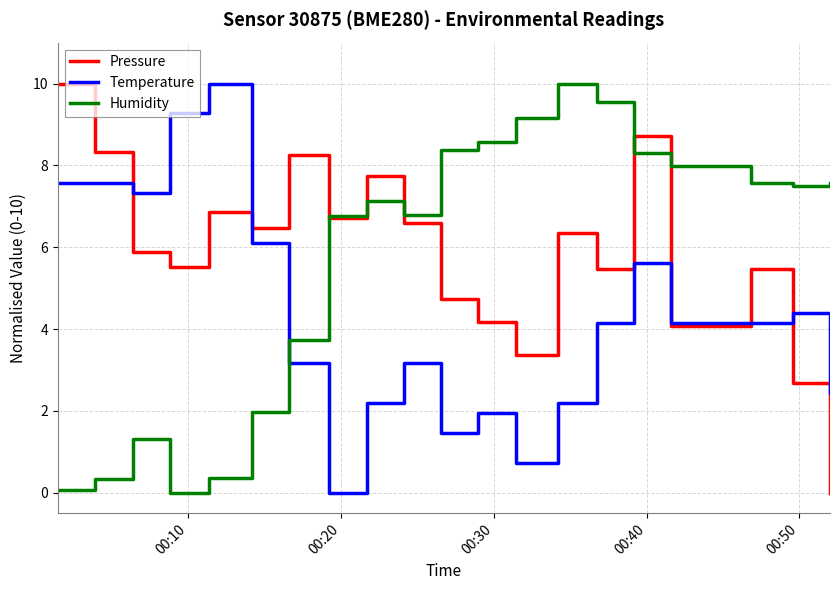

What is the greatest value displayed?

10.0